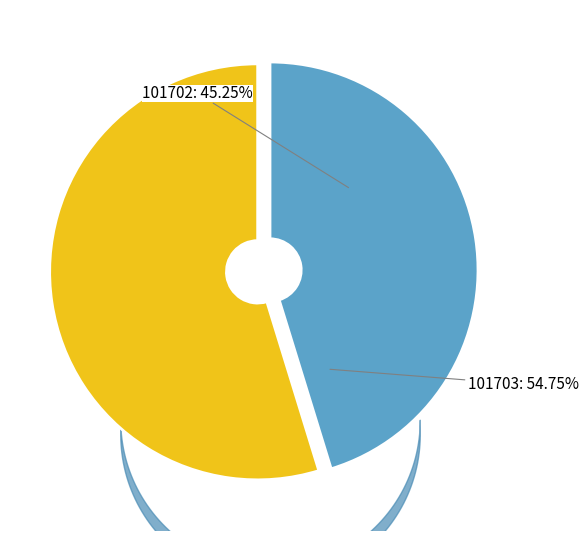

To the nearest percent, what percentage of the pie is 101702?

45%